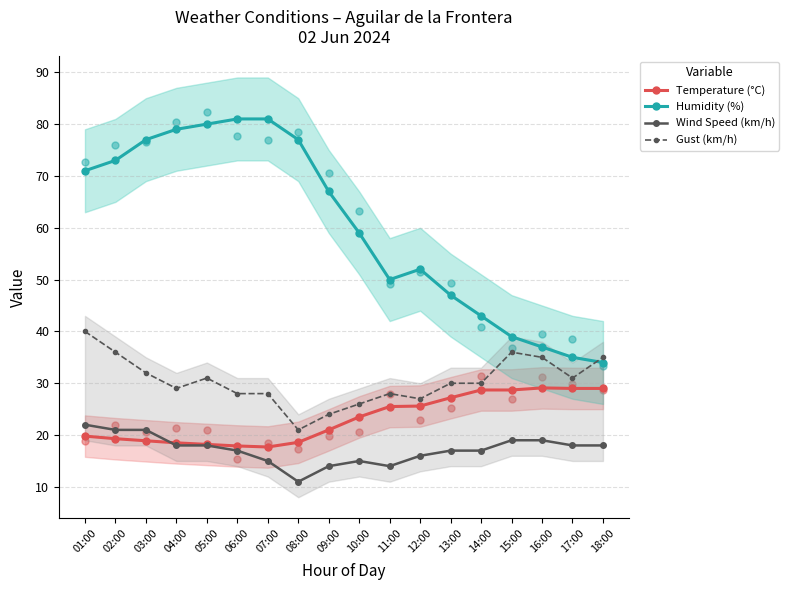

Which series has the widest spread of Y values?

Humidity (%)